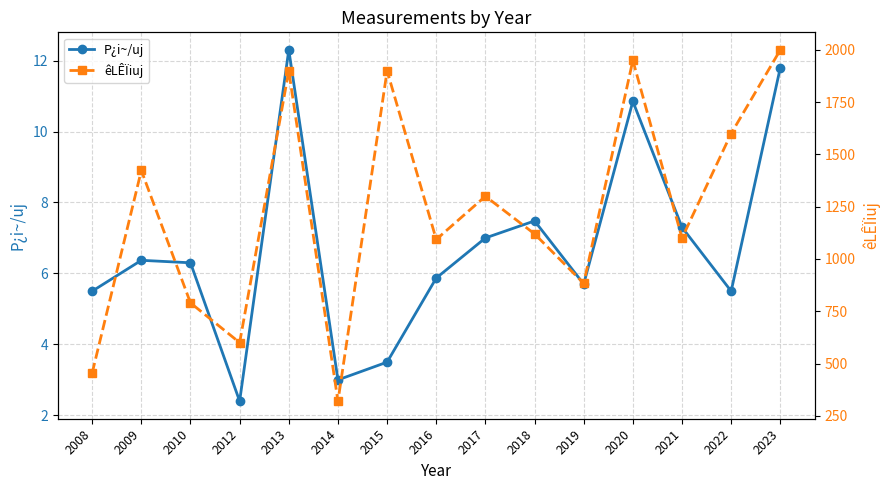

At how many categories does at least one series exceed 945?

10